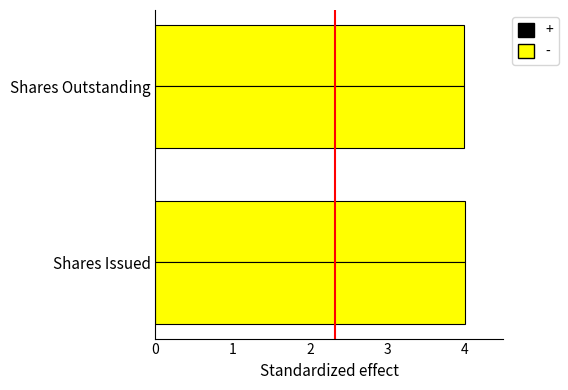

How many data points does each series have?

2